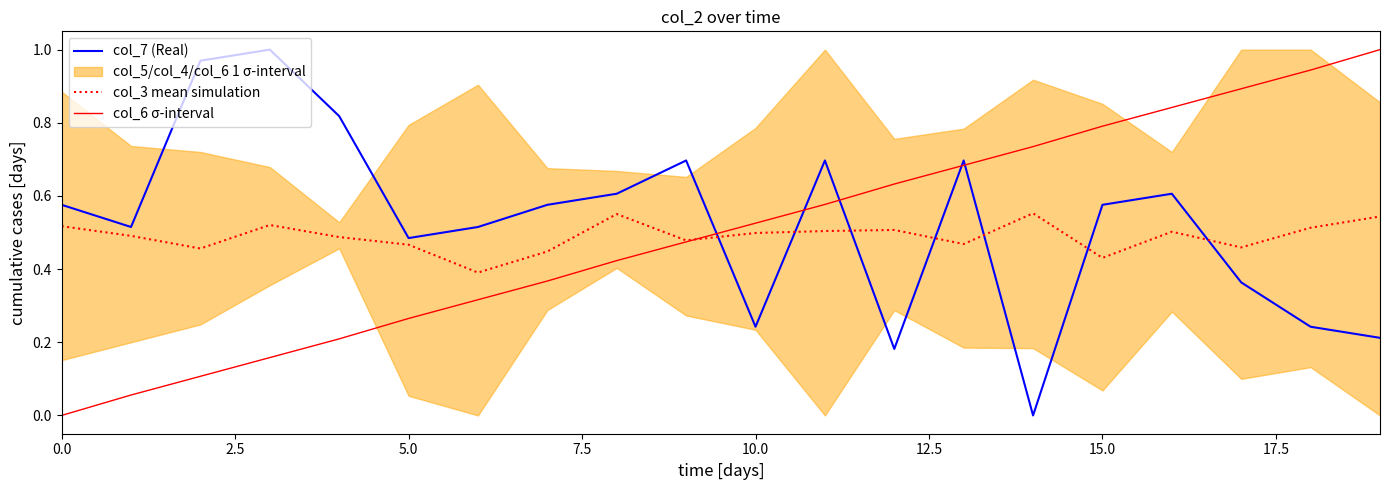

Which series ends up on top after the final intersection of col_7 (Real) and col_6 σ-interval?

col_6 σ-interval